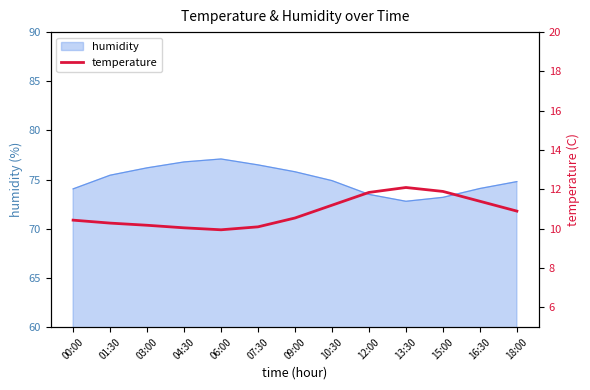

Is it true that the value at 06:00 is 9.9?

True